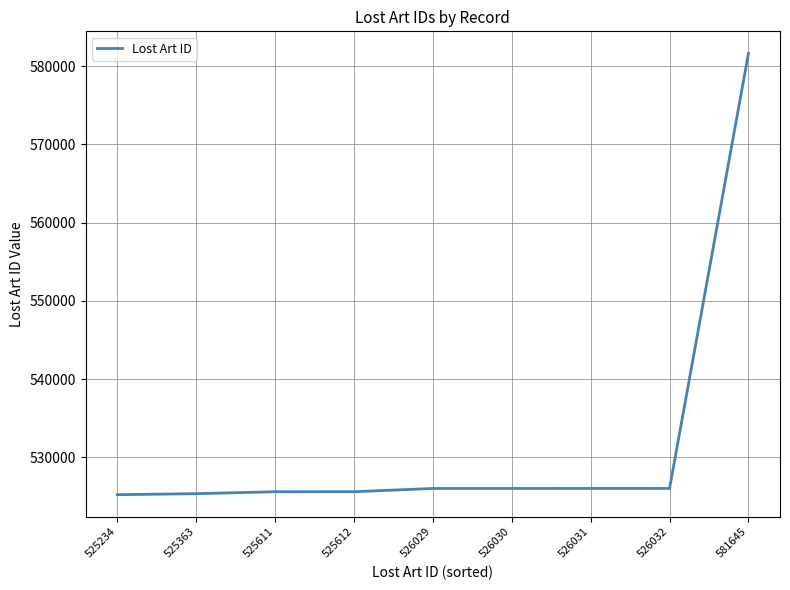

How many lines are shown in the chart?

1